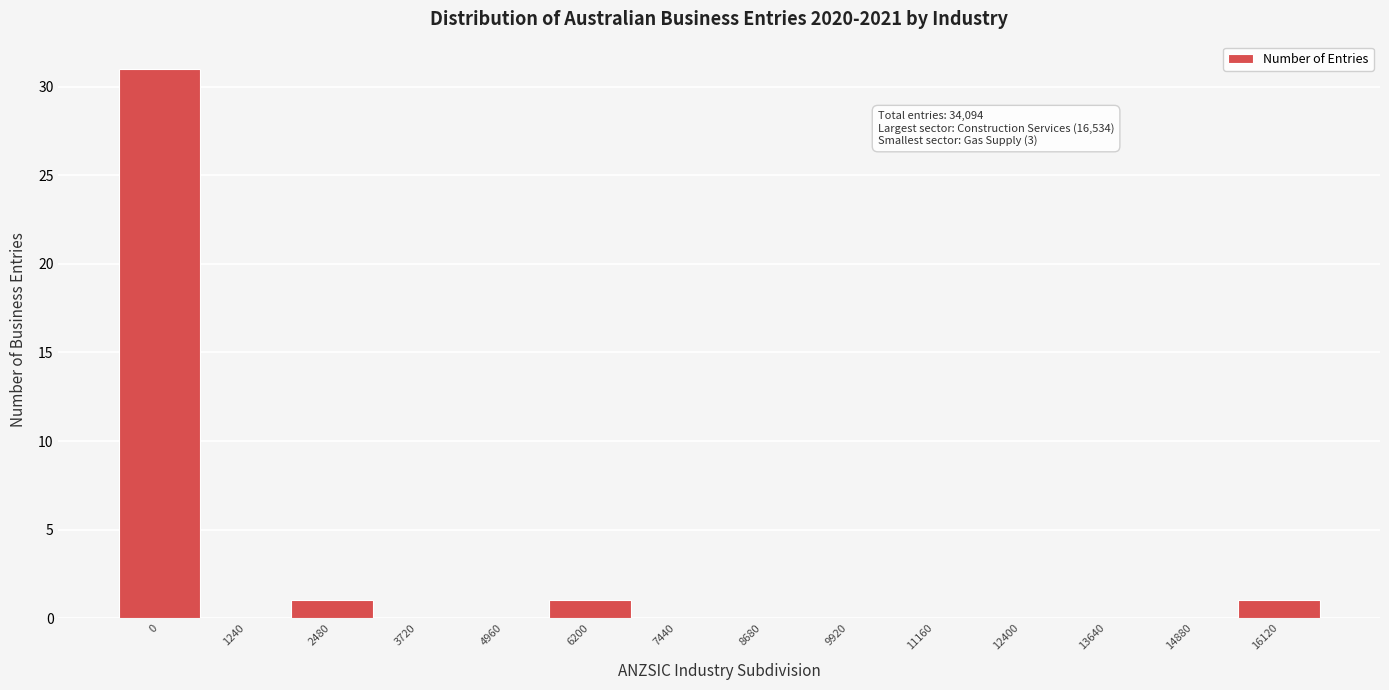

Reading left to right, extract all data points from this chart.

0=31	1240=0	2480=1	3720=0	4960=0	6200=1	7440=0	8680=0	9920=0	11160=0	12400=0	13640=0	14880=0	16120=1